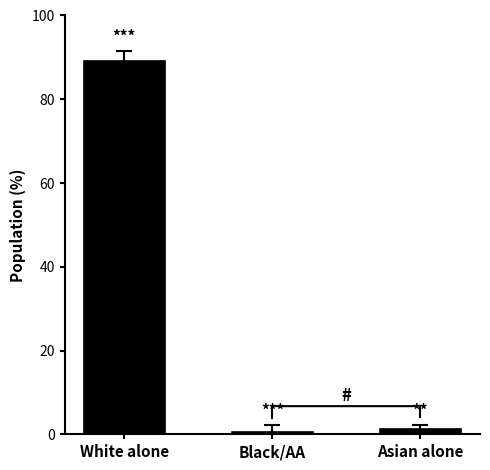

What is the approximate value at Black/AA?

0.6